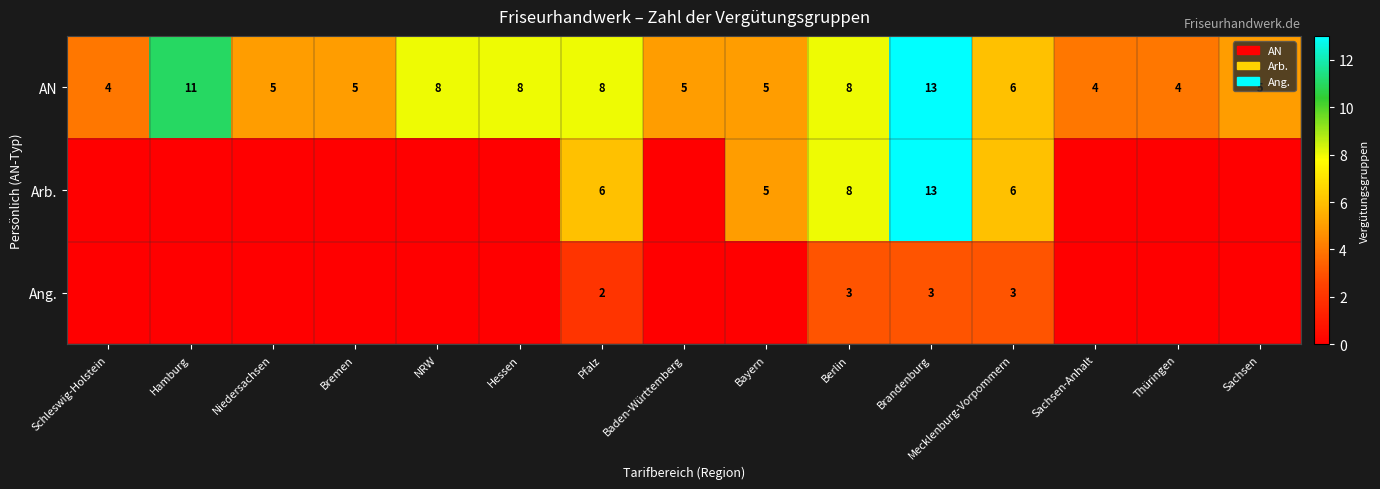

What is the sum of all AN values?

99